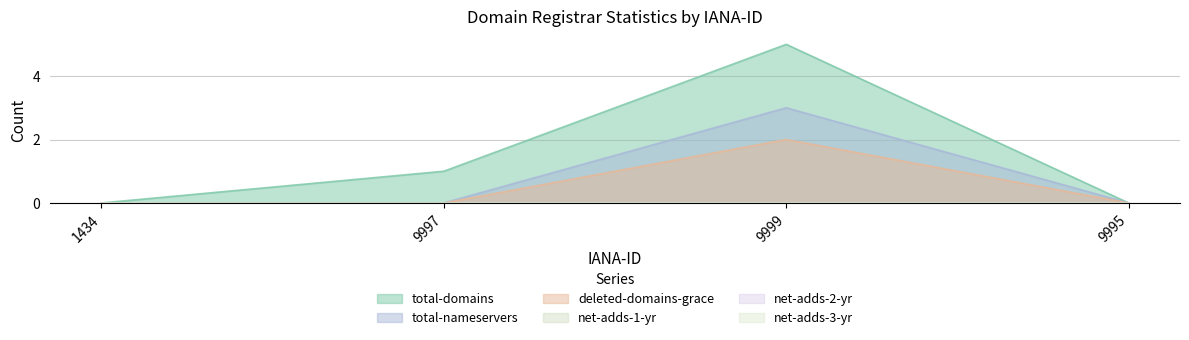

Count the number of categories in the chart.

4